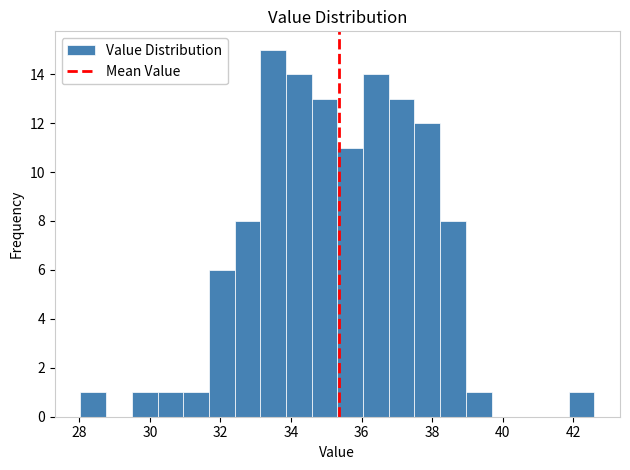

Around what value on the x-axis is the tallest bar? Give the approximate position of its centre, as read against the axis.

33.4